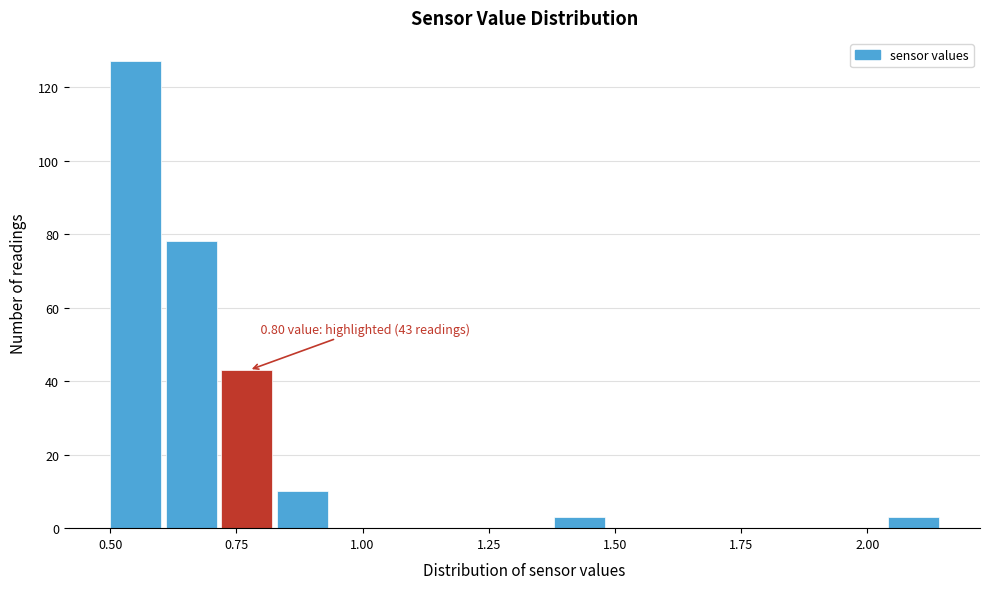

Around what value on the x-axis is the tallest bar? Give the approximate position of its centre, as read against the axis.

0.55